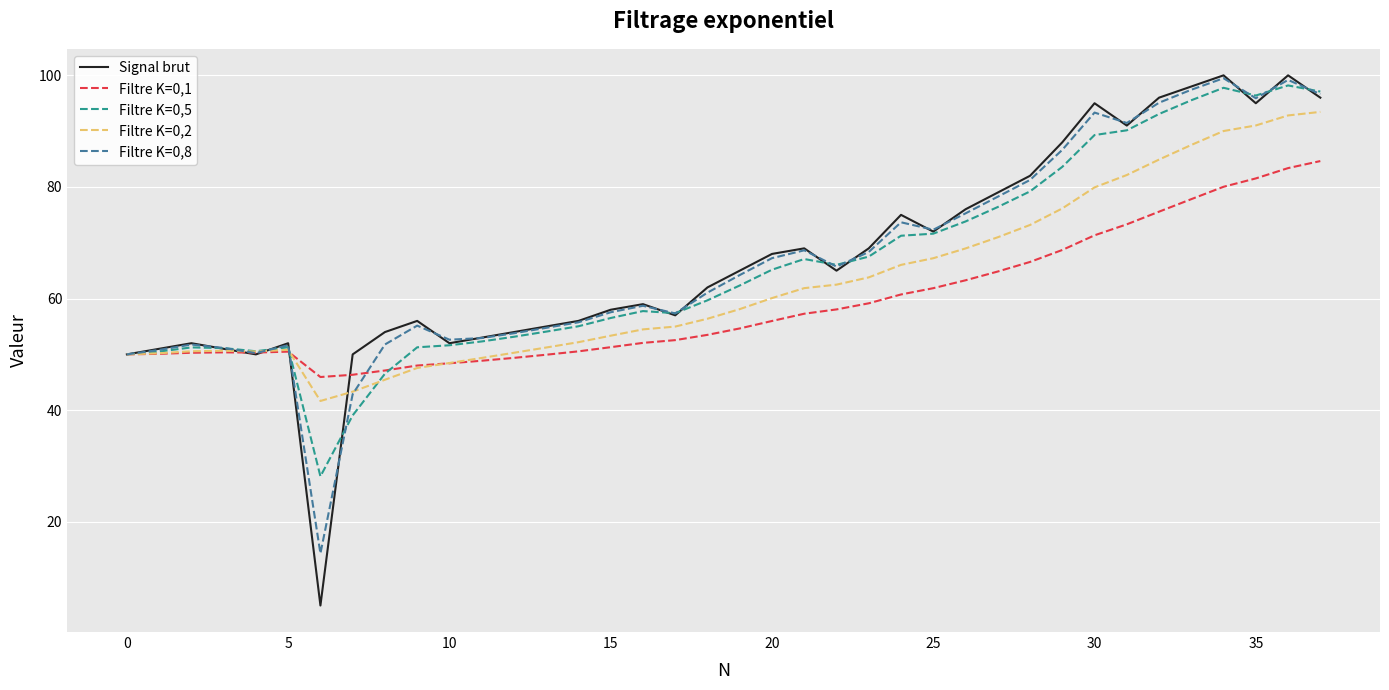

What is the maximum value shown in the chart?

100.0